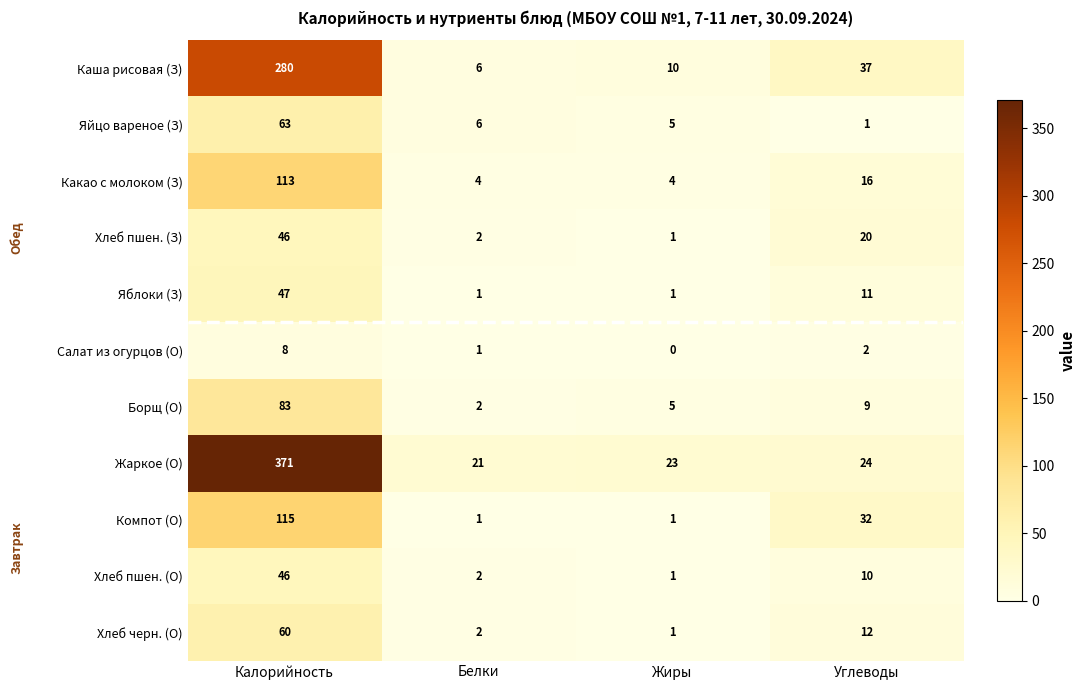

What is the sum of the Яблоки (З) values at Углеводы and Белки?

12